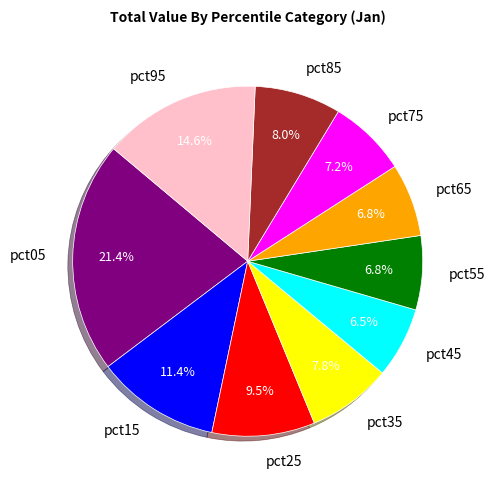

What portion of the pie excludes pct85?

92.0%